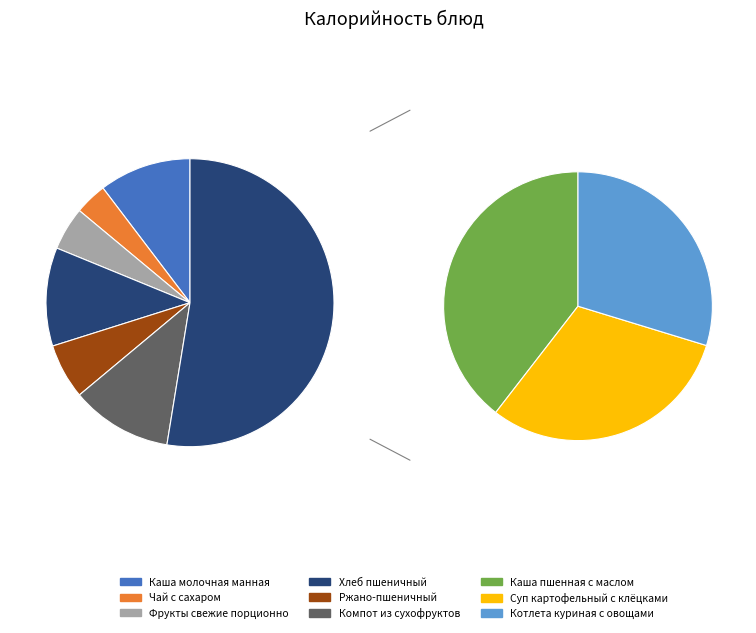

To the nearest percent, what is the difference between the Суп картофельный с клёцками and Каша пшенная с маслом slice percentages?

5%